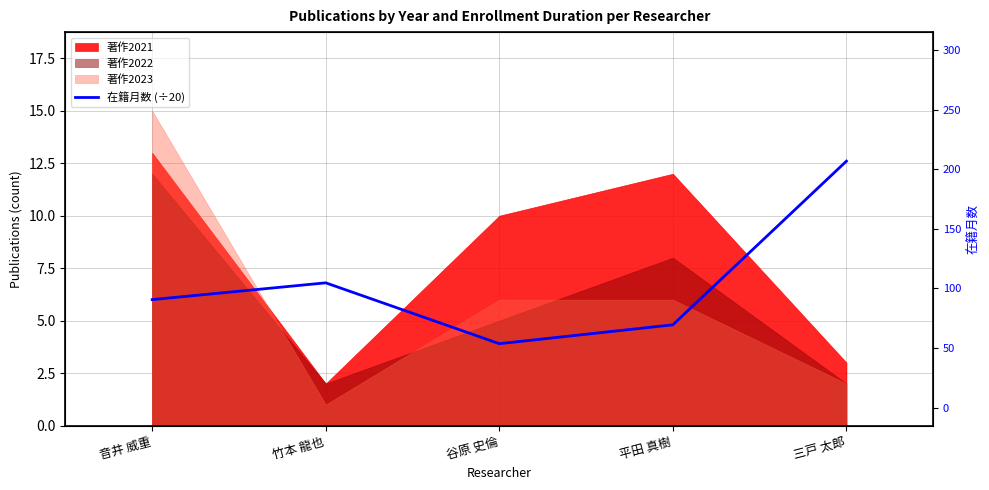

How many lines are shown in the chart?

1